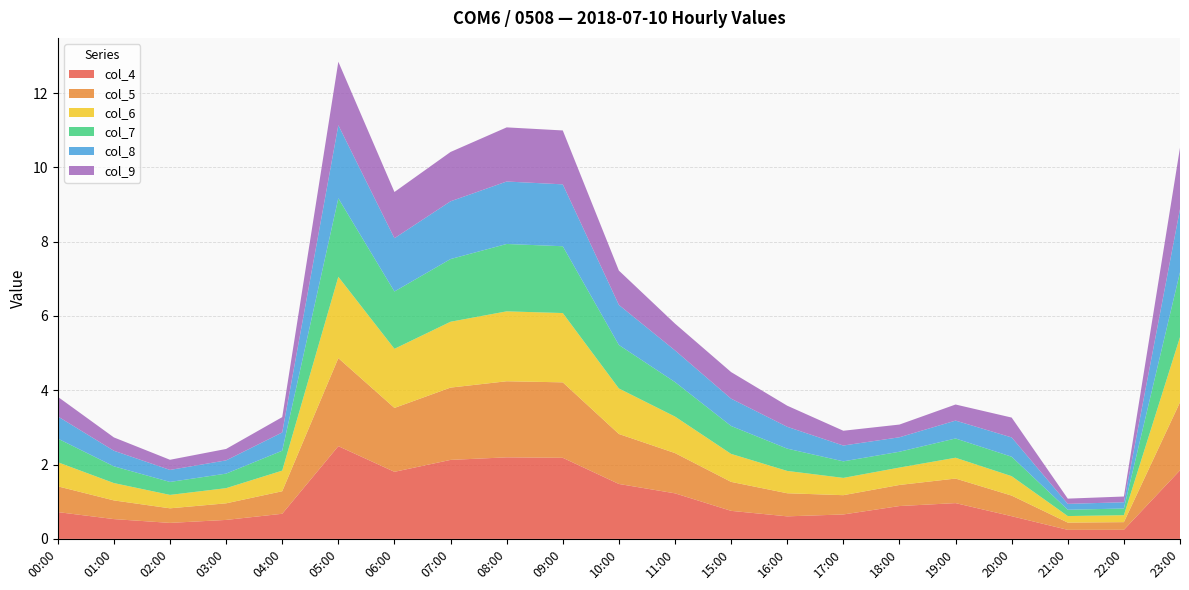

Reading left to right, extract all data points from this chart.

col_4: 00:00=0.7	01:00=0.5	02:00=0.4	03:00=0.5	04:00=0.7	05:00=2.5	06:00=1.8	07:00=2.1	08:00=2.2	09:00=2.2	10:00=1.5	11:00=1.2	15:00=0.8	16:00=0.6	17:00=0.7	18:00=0.9	19:00=1.0	20:00=0.6	21:00=0.2	22:00=0.2	23:00=1.8
col_5: 00:00=0.7	01:00=0.5	02:00=0.4	03:00=0.4	04:00=0.6	05:00=2.4	06:00=1.7	07:00=1.9	08:00=2.0	09:00=2.0	10:00=1.3	11:00=1.1	15:00=0.8	16:00=0.6	17:00=0.5	18:00=0.6	19:00=0.7	20:00=0.6	21:00=0.2	22:00=0.2	23:00=1.8
col_6: 00:00=0.6	01:00=0.5	02:00=0.4	03:00=0.4	04:00=0.6	05:00=2.2	06:00=1.6	07:00=1.8	08:00=1.9	09:00=1.9	10:00=1.2	11:00=1.0	15:00=0.8	16:00=0.6	17:00=0.5	18:00=0.5	19:00=0.6	20:00=0.5	21:00=0.2	22:00=0.2	23:00=1.8
col_7: 00:00=0.6	01:00=0.5	02:00=0.3	03:00=0.4	04:00=0.5	05:00=2.1	06:00=1.5	07:00=1.7	08:00=1.8	09:00=1.8	10:00=1.2	11:00=0.9	15:00=0.8	16:00=0.6	17:00=0.4	18:00=0.4	19:00=0.5	20:00=0.5	21:00=0.2	22:00=0.2	23:00=1.7
col_8: 00:00=0.6	01:00=0.4	02:00=0.3	03:00=0.4	04:00=0.5	05:00=2.0	06:00=1.4	07:00=1.6	08:00=1.7	09:00=1.7	10:00=1.1	11:00=0.9	15:00=0.7	16:00=0.6	17:00=0.4	18:00=0.4	19:00=0.5	20:00=0.5	21:00=0.2	22:00=0.2	23:00=1.7
col_9: 00:00=0.5	01:00=0.4	02:00=0.3	03:00=0.3	04:00=0.4	05:00=1.7	06:00=1.2	07:00=1.3	08:00=1.5	09:00=1.5	10:00=0.9	11:00=0.7	15:00=0.7	16:00=0.6	17:00=0.4	18:00=0.3	19:00=0.4	20:00=0.5	21:00=0.1	22:00=0.2	23:00=1.7